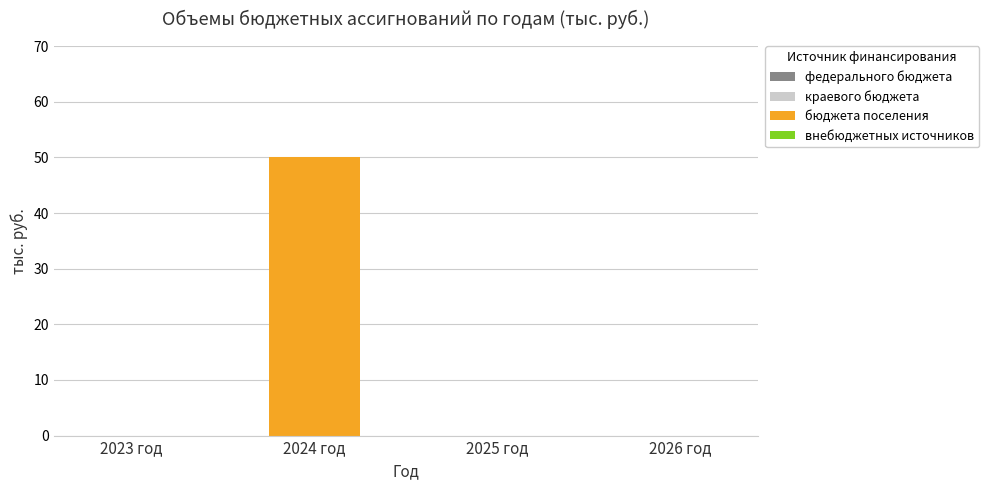

What is the sum of all values?

50